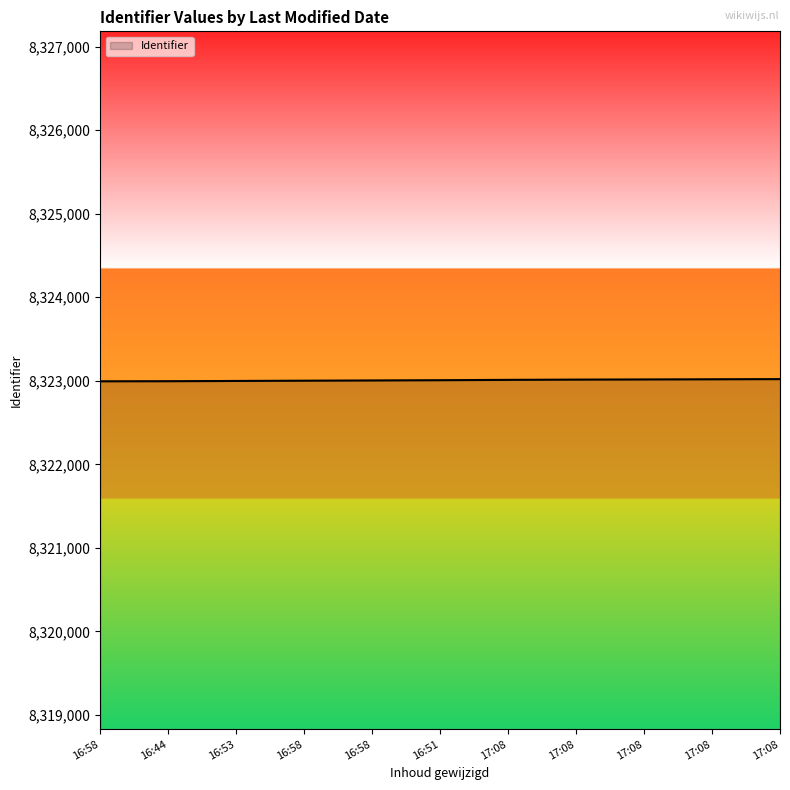

True or false: the data shows 8322998 at 16:53.

True